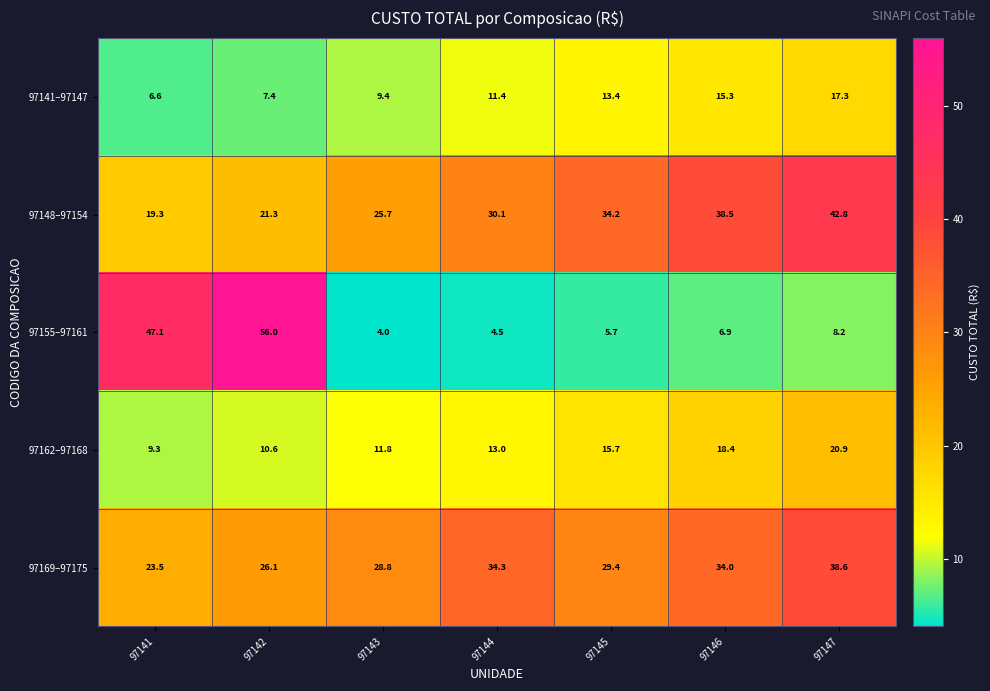

What is the total value across all series at 97147?

127.8